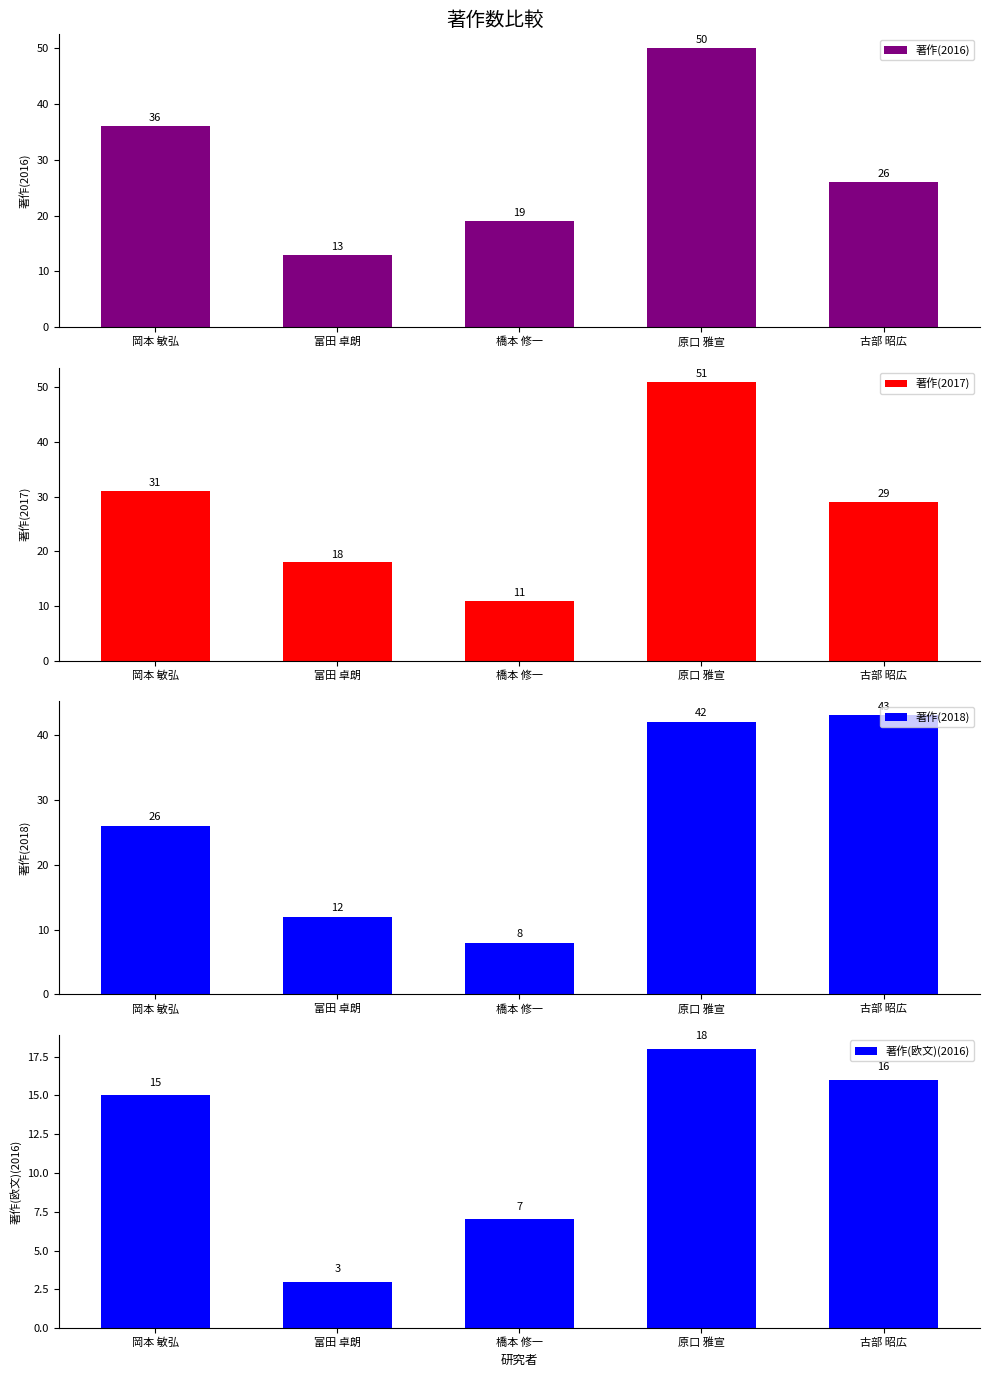

How many data points in 著作(2018) are above 26?

2